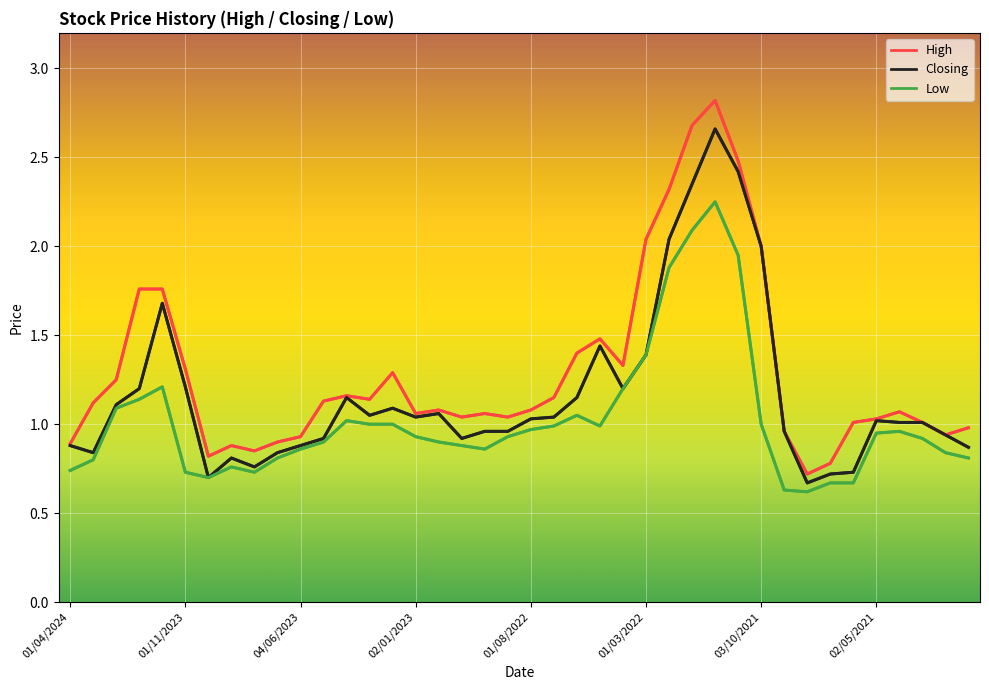

List the series in order of their peak value, lowest first.

Low, Closing, High